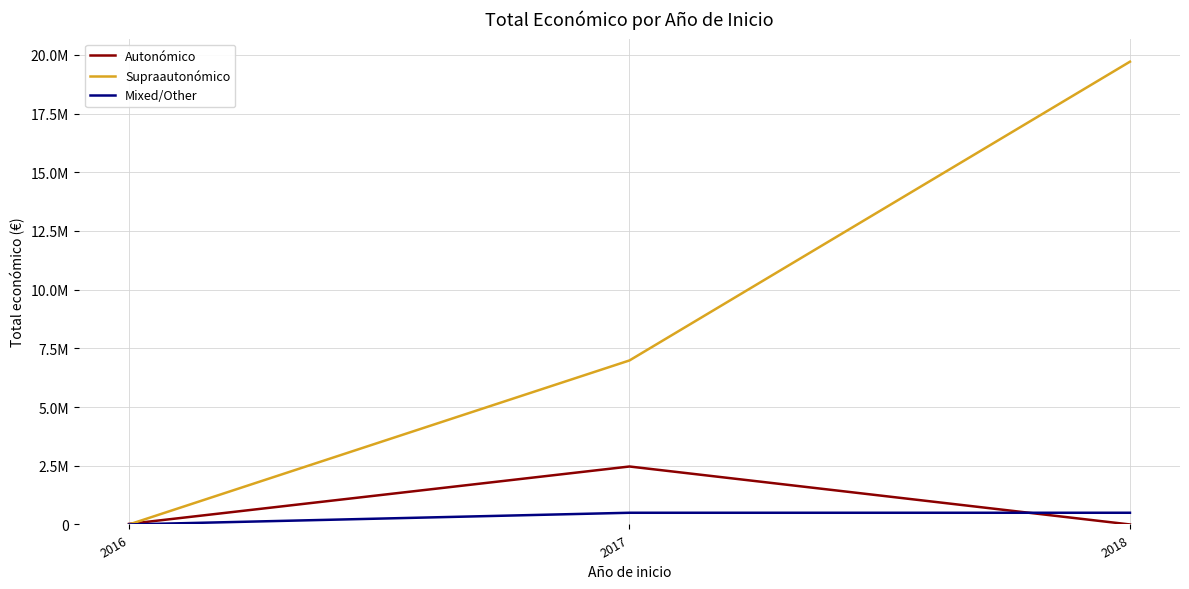

Which label corresponds to the largest value in the chart?

2018